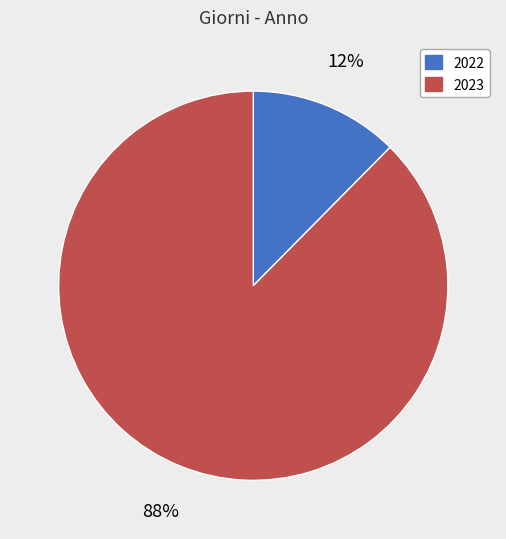

How many slices are in this pie chart?

2